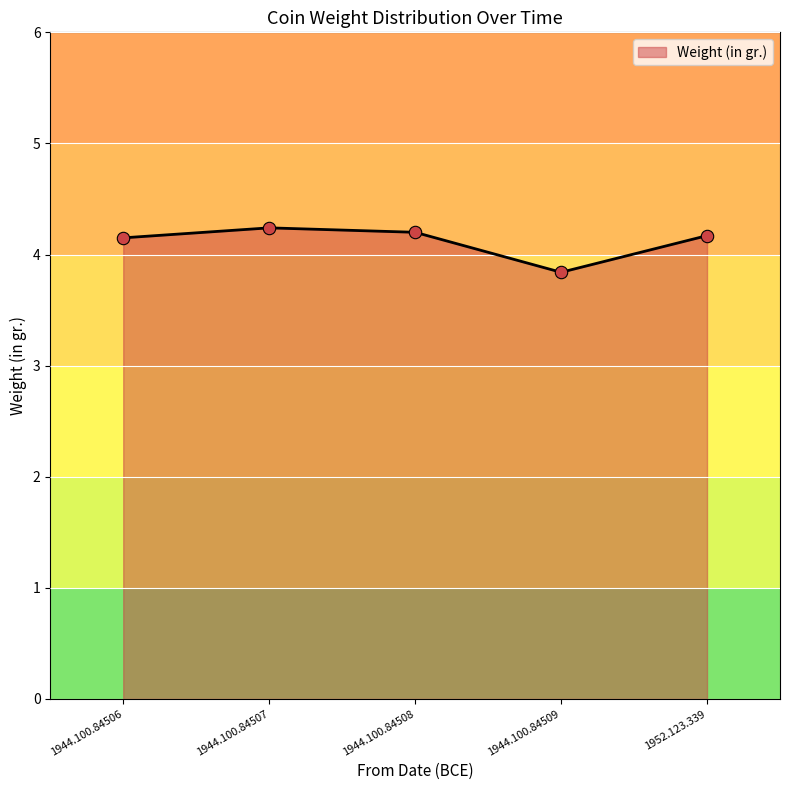

What is the ratio of the value at 1944.100.84506 to the value at 1944.100.84507?

1.0